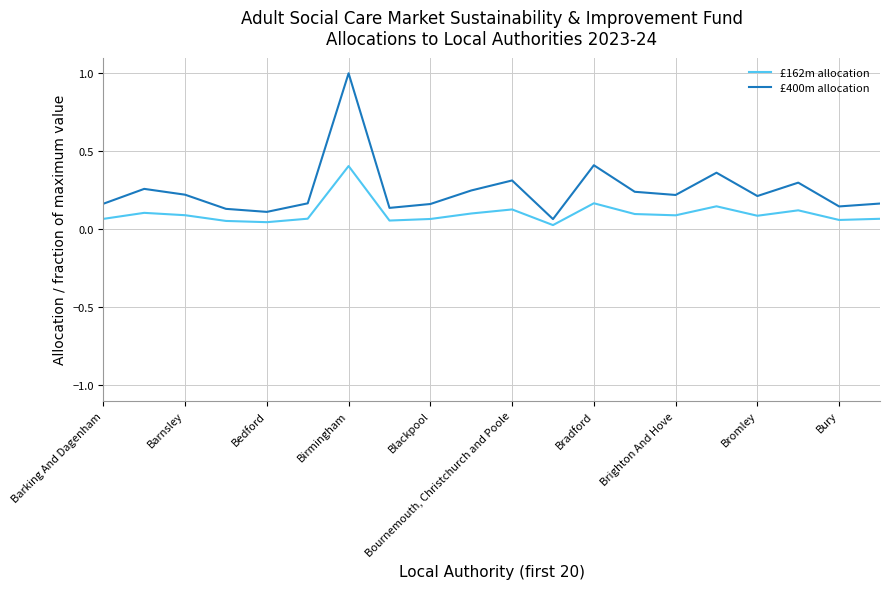

What is the greatest value displayed?

1.0